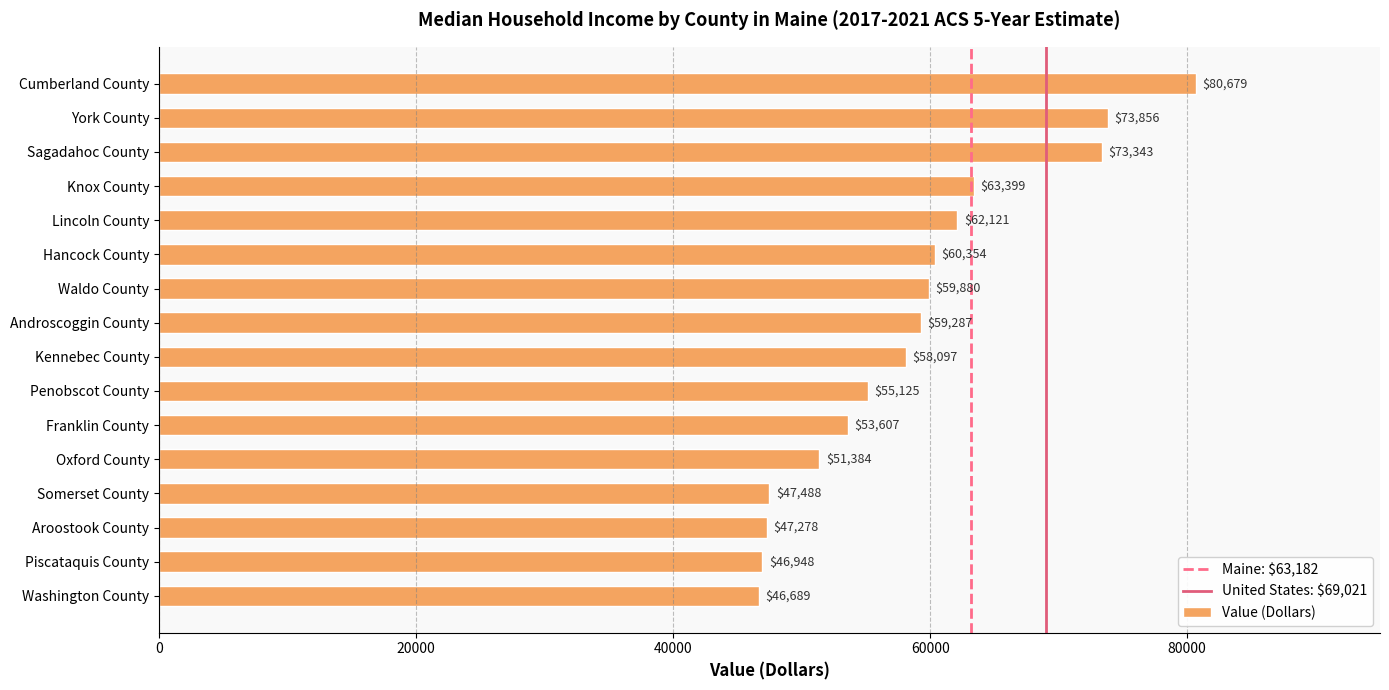

Reading top to bottom, transcribe all the data shown in this chart.

Cumberland County=80679	York County=73856	Sagadahoc County=73343	Knox County=63399	Lincoln County=62121	Hancock County=60354	Waldo County=59880	Androscoggin County=59287	Kennebec County=58097	Penobscot County=55125	Franklin County=53607	Oxford County=51384	Somerset County=47488	Aroostook County=47278	Piscataquis County=46948	Washington County=46689